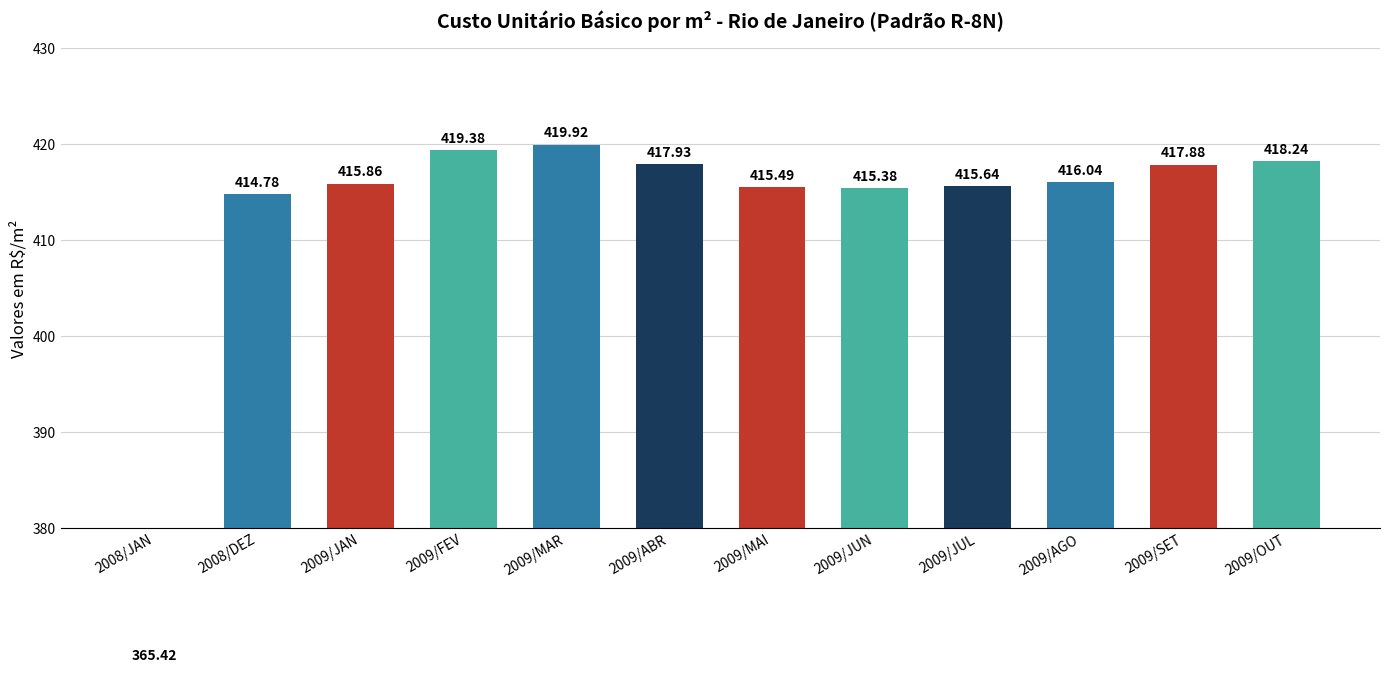

What is the average value?

412.7